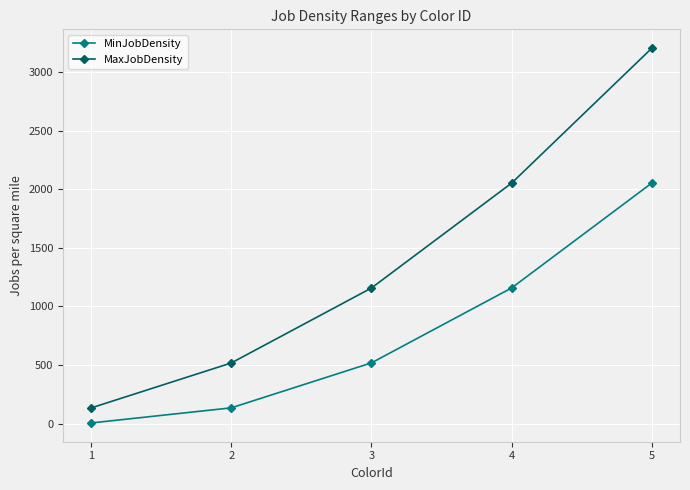

Which series has the largest total across all categories?

MaxJobDensity